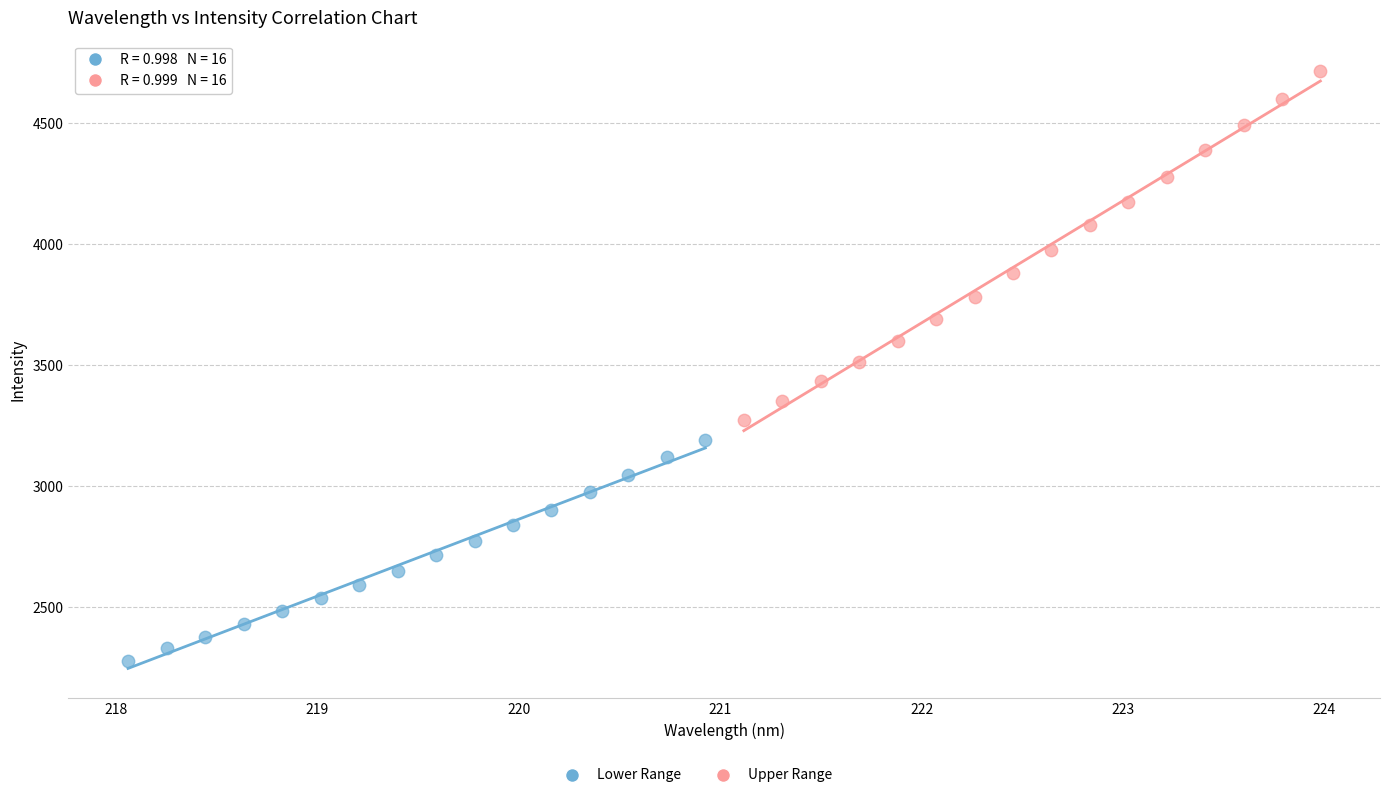

Which series reaches the maximum Y coordinate?

Upper Range